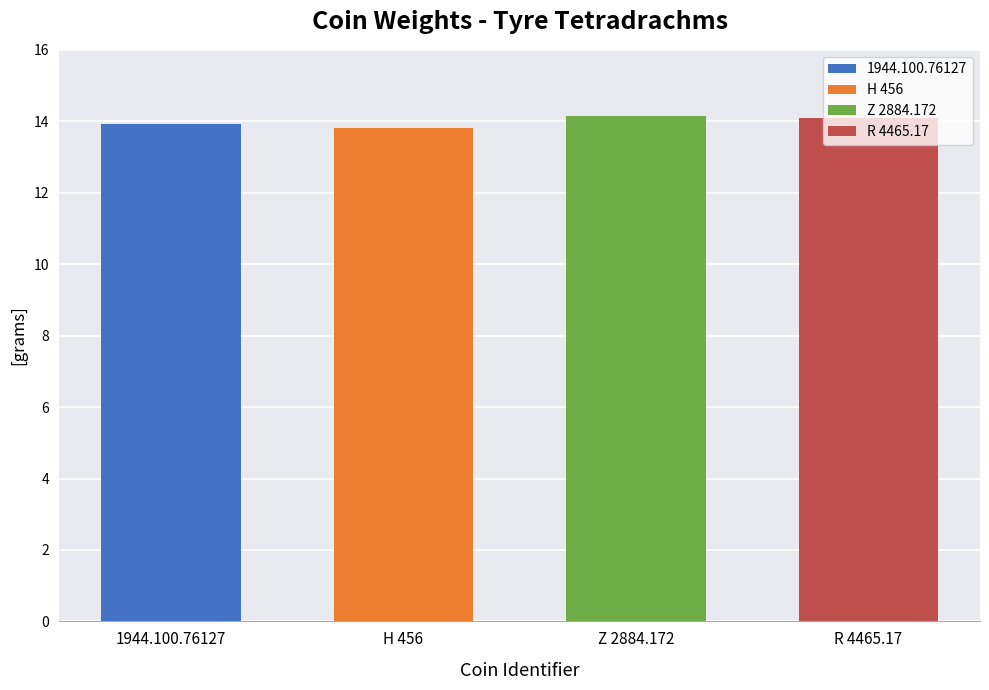

What is the greatest value displayed?

14.2